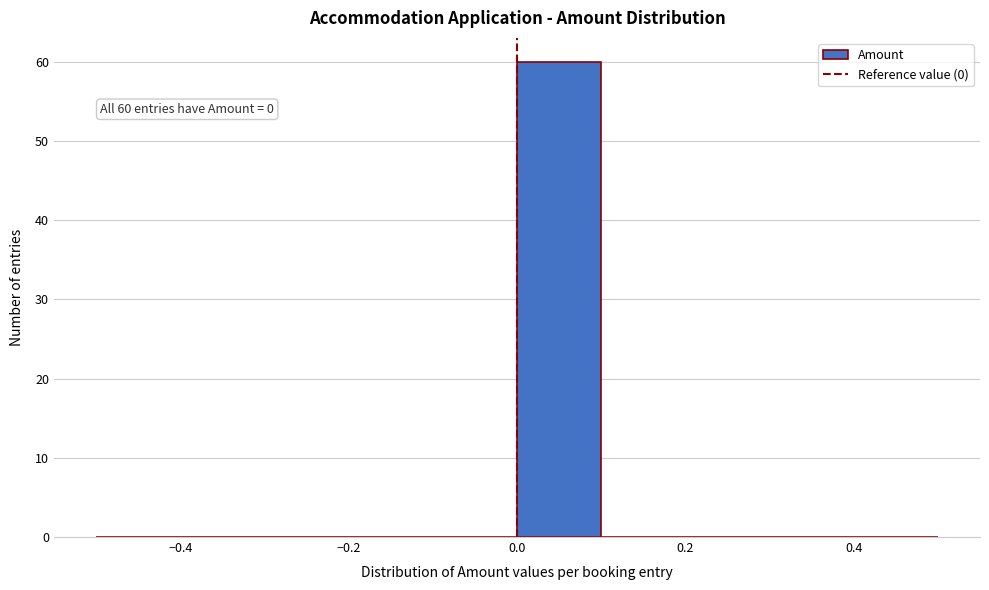

Which range on the x-axis has the tallest bar?

0.0 to 0.1